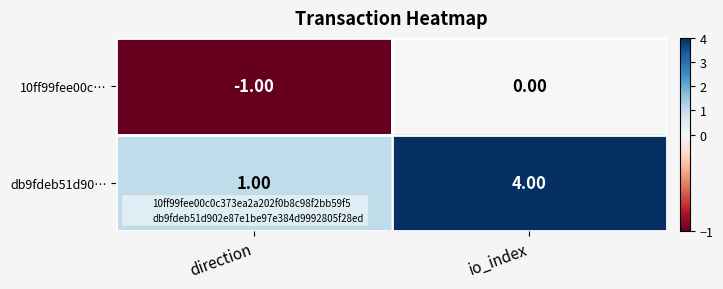

What is the spread (max minus min) of values at io_index?

4